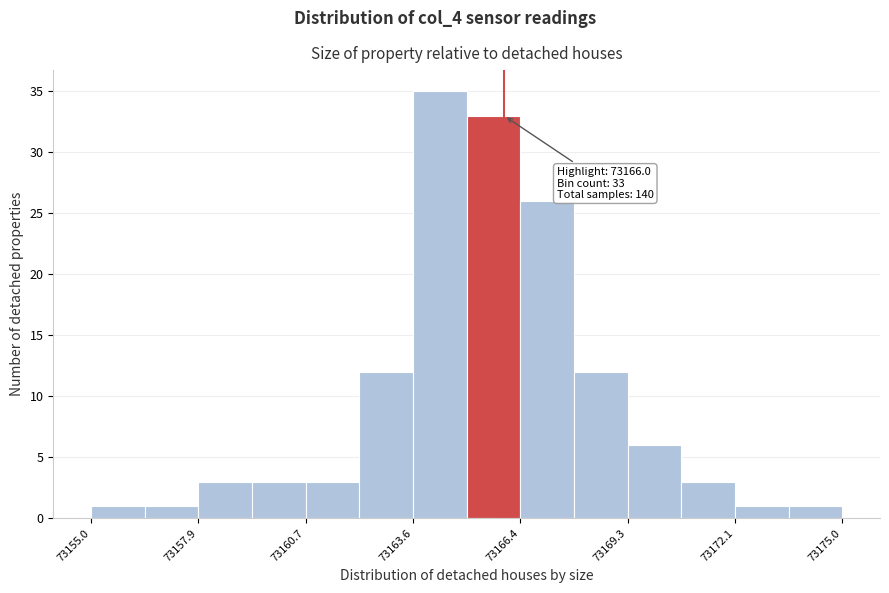

Around what value on the x-axis is the tallest bar? Give the approximate position of its centre, as read against the axis.

73164.5